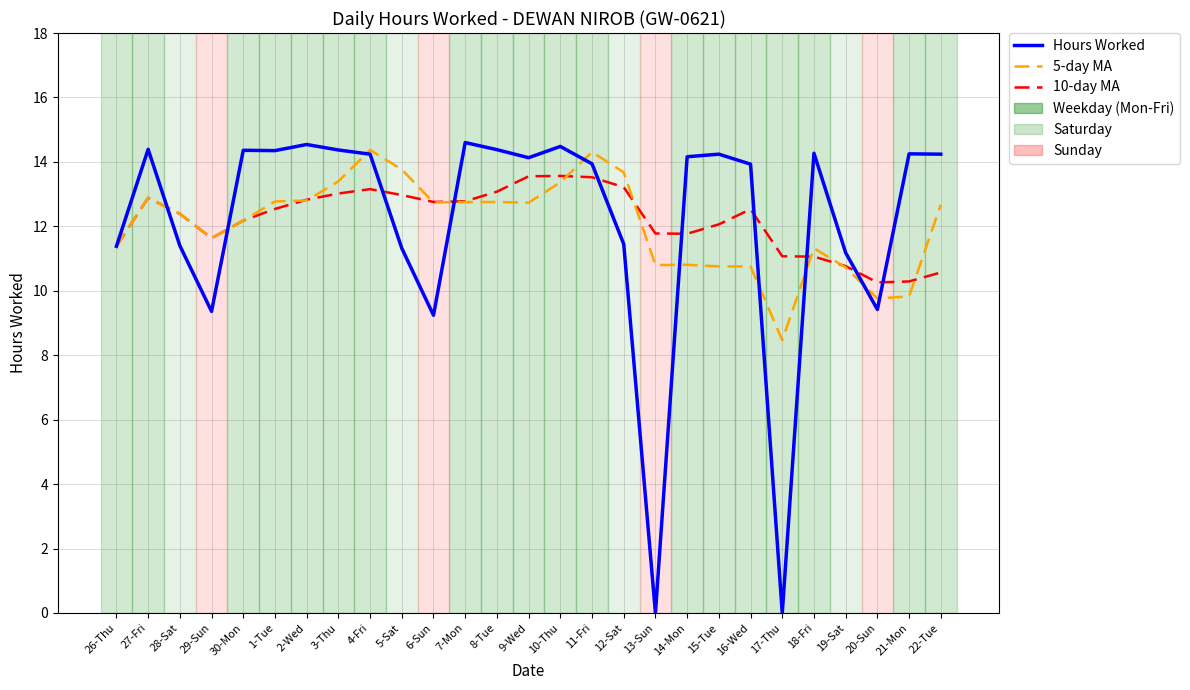

True or false: 10-day MA has a value of 12.1 at 15-Tue.

True